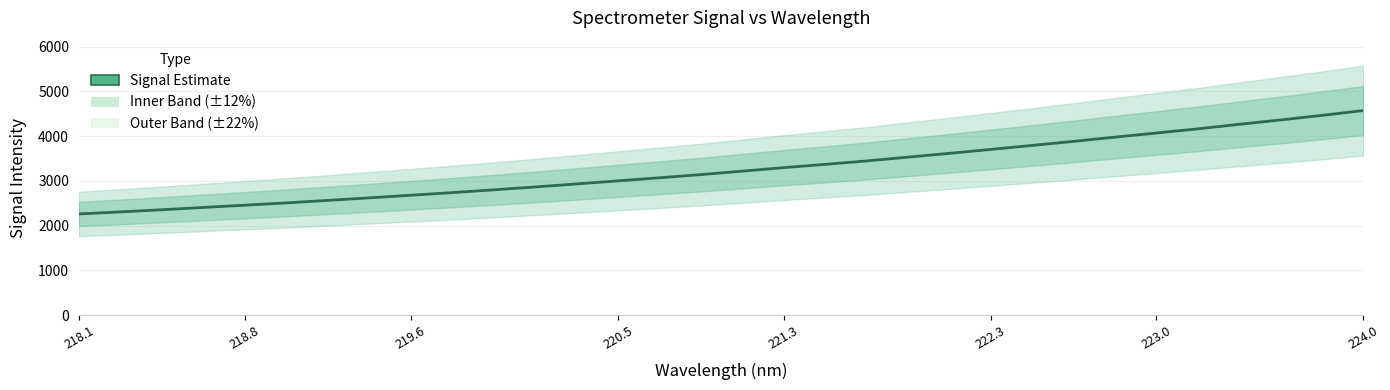

How many data points does each series have?

32